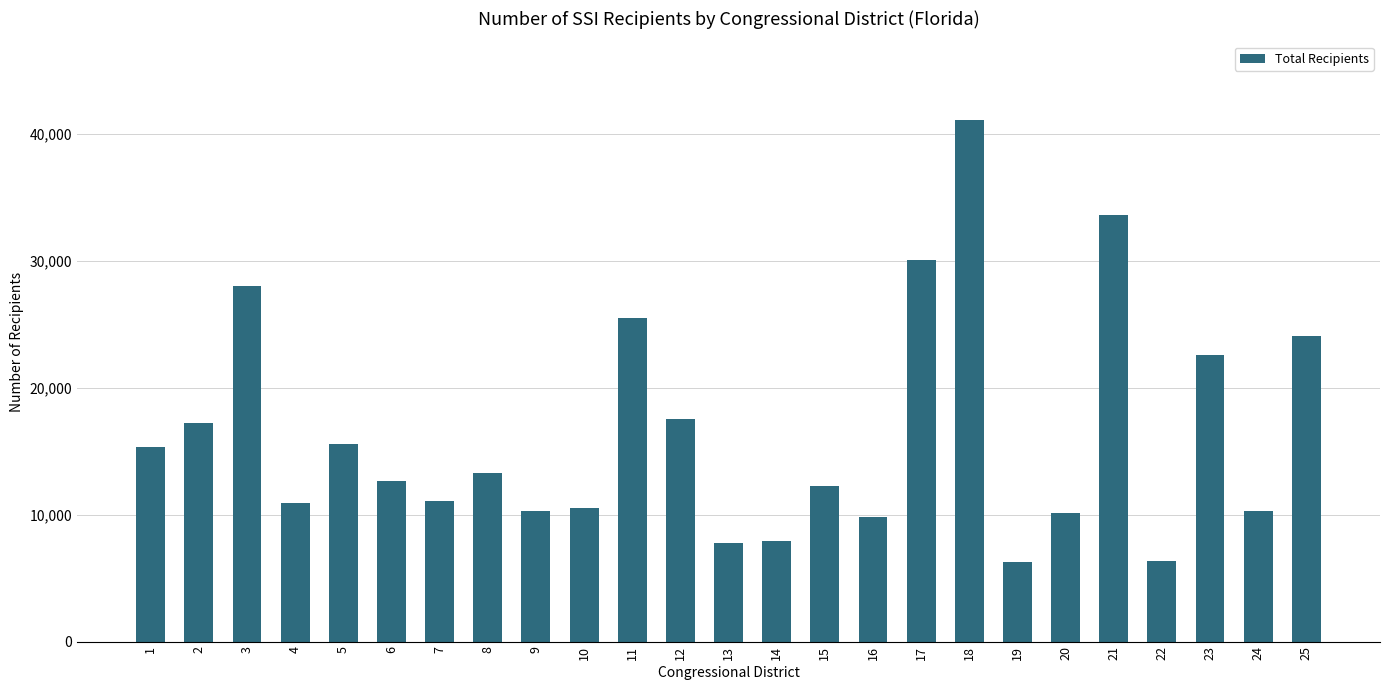

What is the change in value from 10 to 22?

-4202